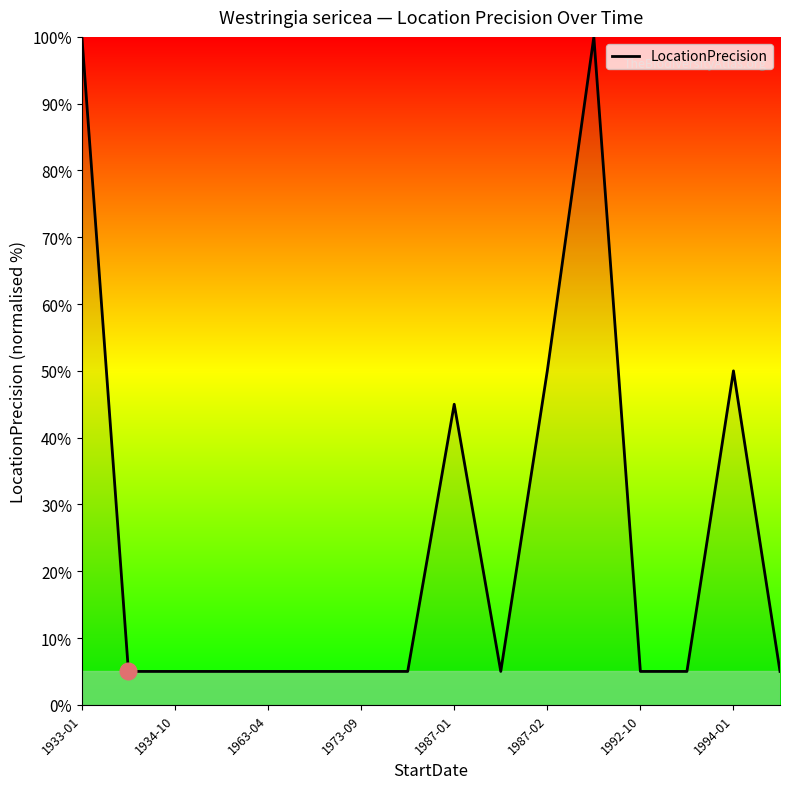

What is the maximum value shown in the chart?

100